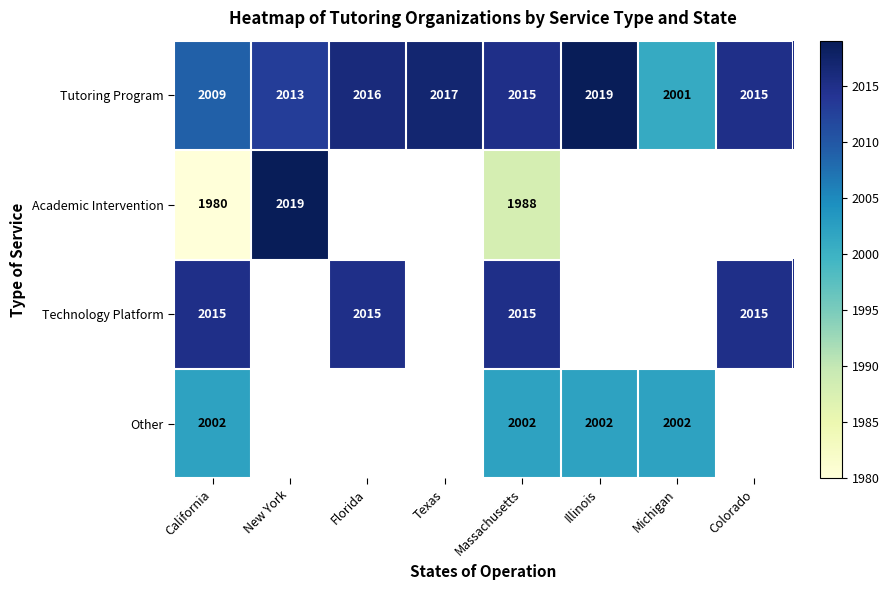

The value of Tutoring Program at Florida is 3115.9. True or false?

False